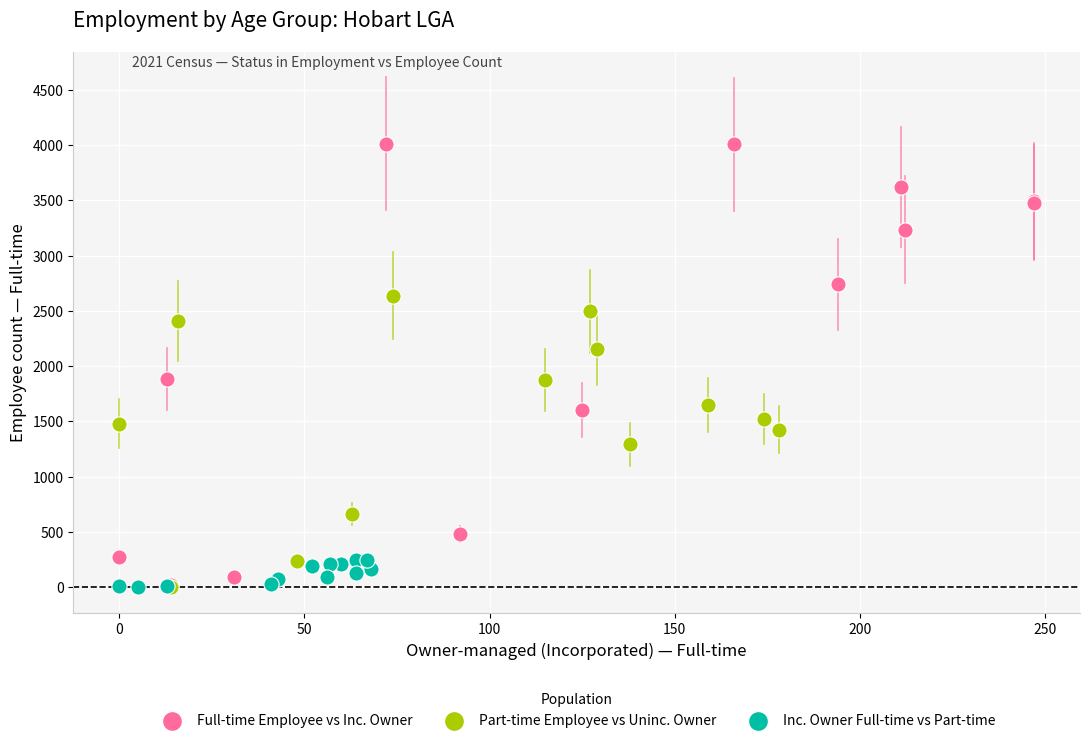

Which series contains the highest Y value?

Full-time Employee vs Inc. Owner